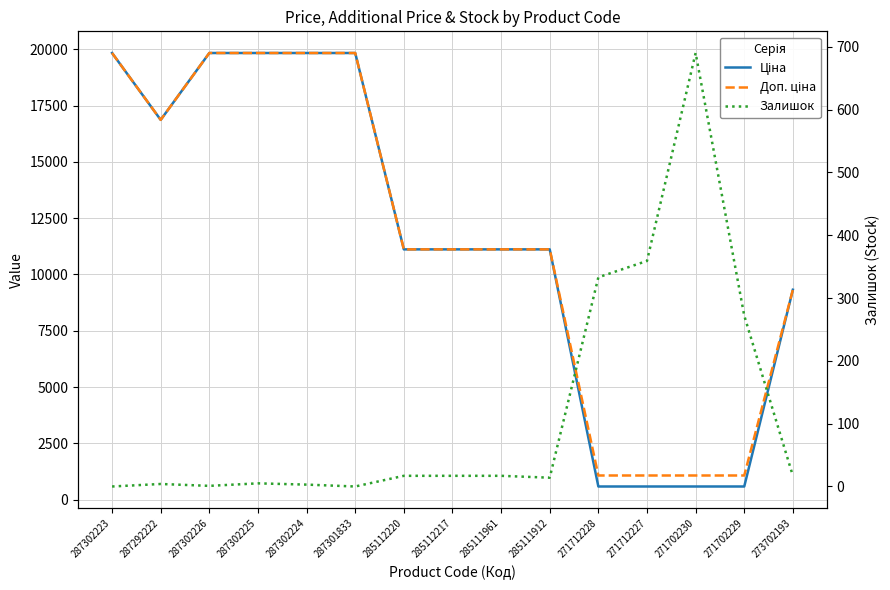

Reading right to left, transcribe all the data shown in this chart.

Ціна: 273702193=9321.4	271702229=586.0	271702230=586.0	271712227=586.0	271712228=586.0	285111912=11113.6	285111961=11113.6	285112217=11113.6	285112220=11113.6	287301833=19831.1	287302224=19831.1	287302225=19831.1	287302226=19831.1	287292222=16863.2	287302223=19831.1
Доп. ціна: 273702193=9321.4	271702229=1074.5	271702230=1074.5	271712227=1074.5	271712228=1074.5	285111912=11113.6	285111961=11113.6	285112217=11113.6	285112220=11113.6	287301833=19831.1	287302224=19831.1	287302225=19831.1	287302226=19831.1	287292222=16863.2	287302223=19831.1
Залишок: 273702193=17.0	271702229=272.0	271702230=690.0	271712227=359.0	271712228=333.0	285111912=14.0	285111961=17.0	285112217=17.0	285112220=17.0	287301833=0.0	287302224=3.0	287302225=5.0	287302226=1.0	287292222=4.0	287302223=0.0